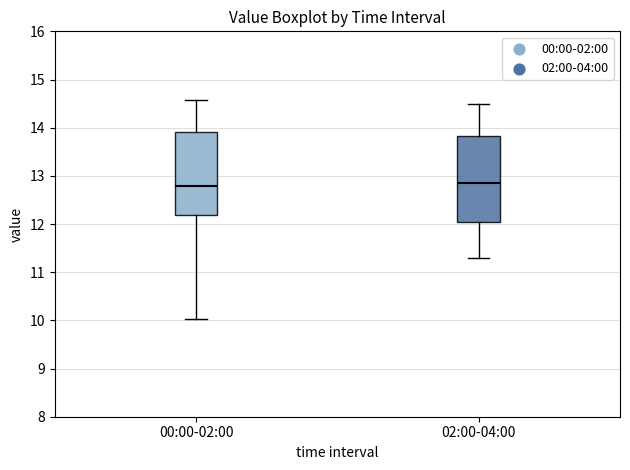

Where does the lower whisker of the box for 00:00-02:00 end on the y-axis? The values are not printed on the chart, so give them approximately, as read against the axis.

10.0